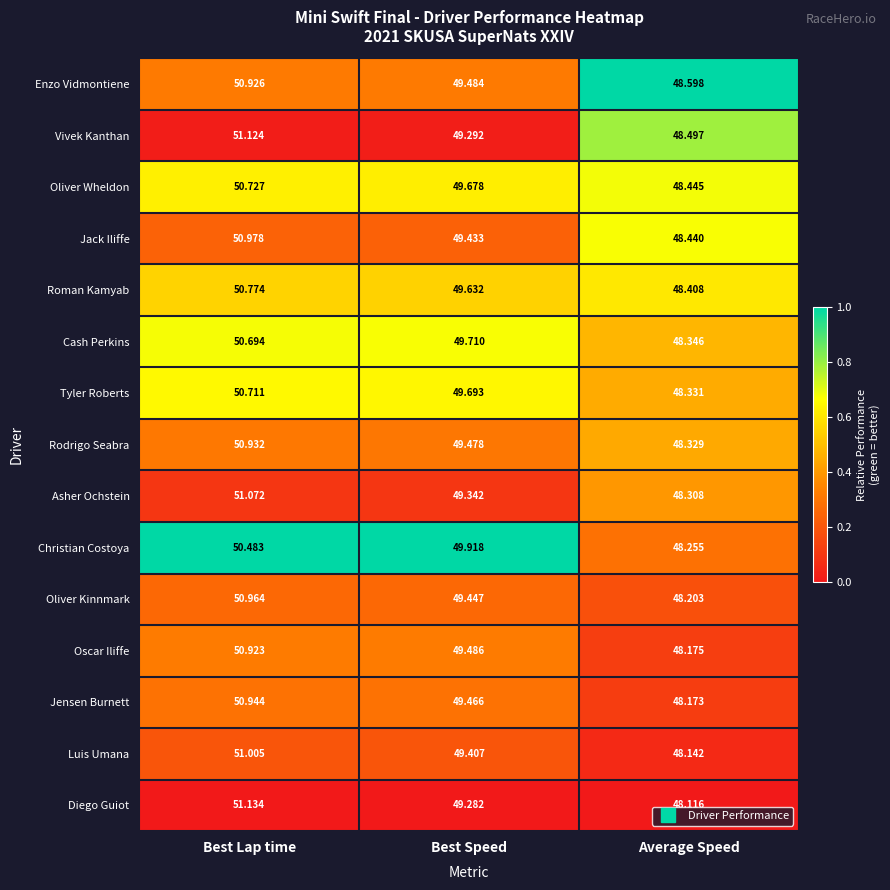

Which series has the widest spread of values?

Diego Guiot